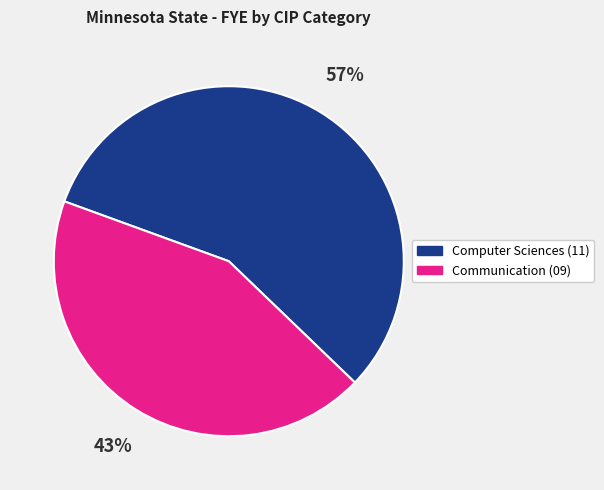

To the nearest percent, what is the average slice percentage?

50%